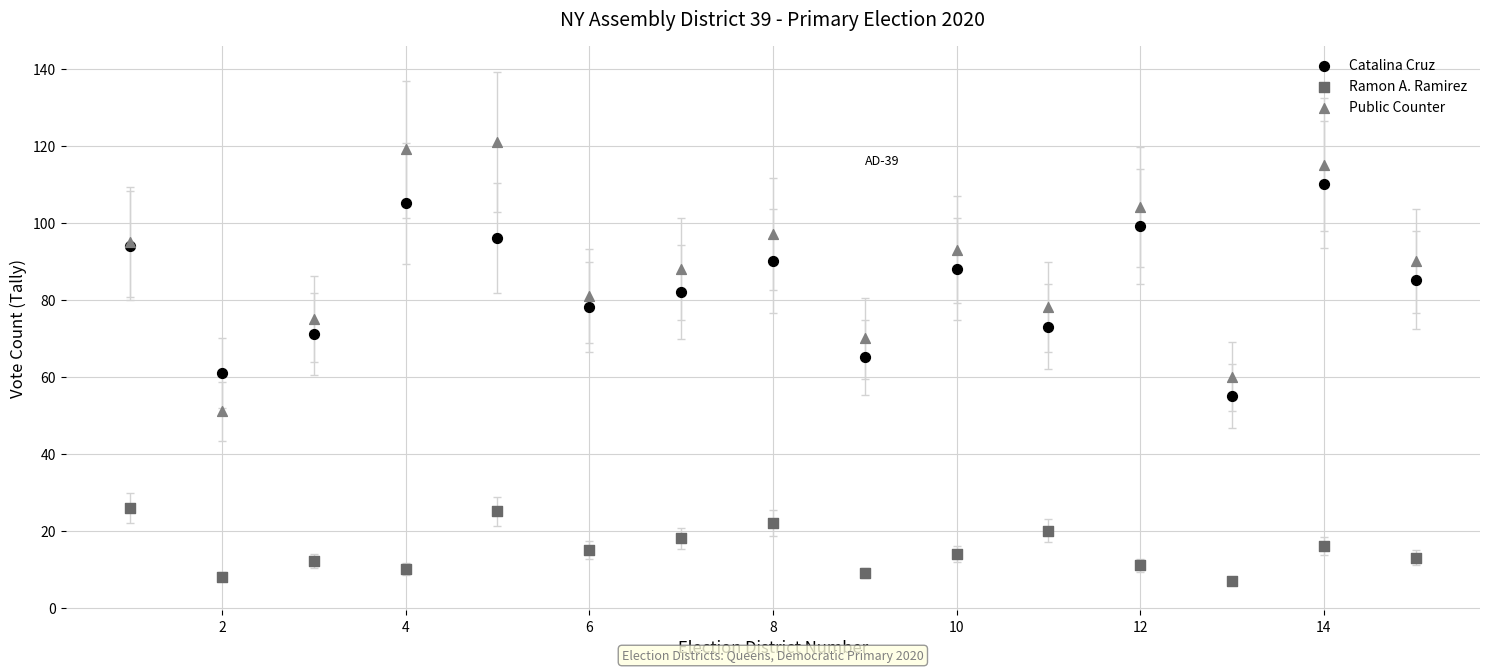

Which series contains the highest Y value?

Public Counter